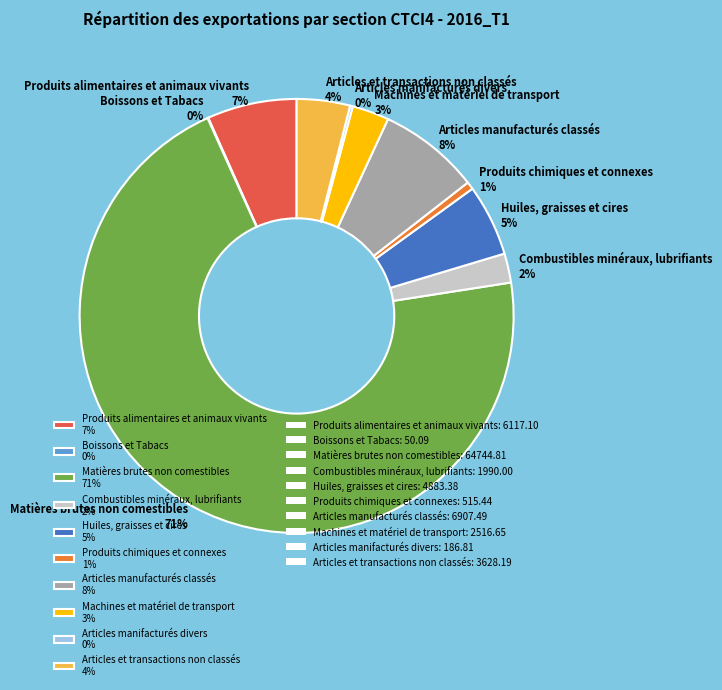

Is there any slice that represents more than half of the pie?

Yes